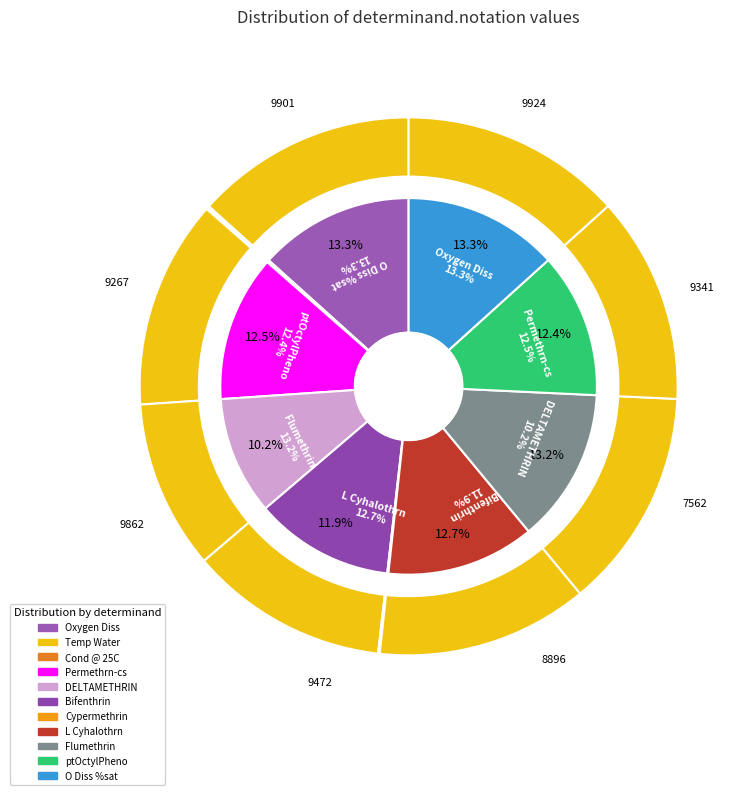

What percentage do DELTAMETHRIN and Bifenthrin together represent?

22.1%